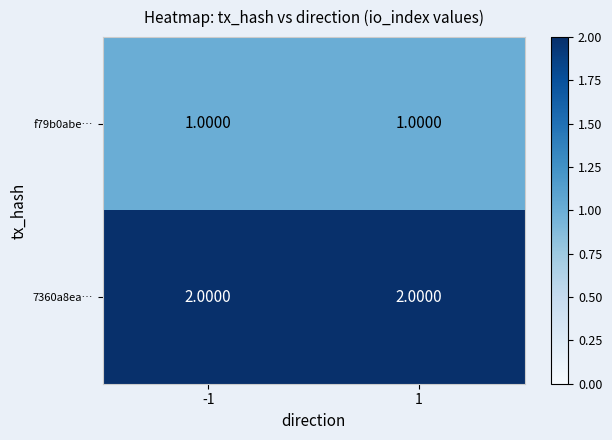

List the series in order of their overall mean, lowest first.

f79b0abe…, 7360a8ea…